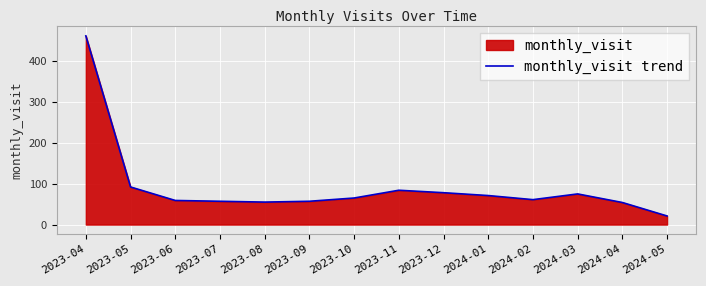

What is the value of the 12th point from the left?

75